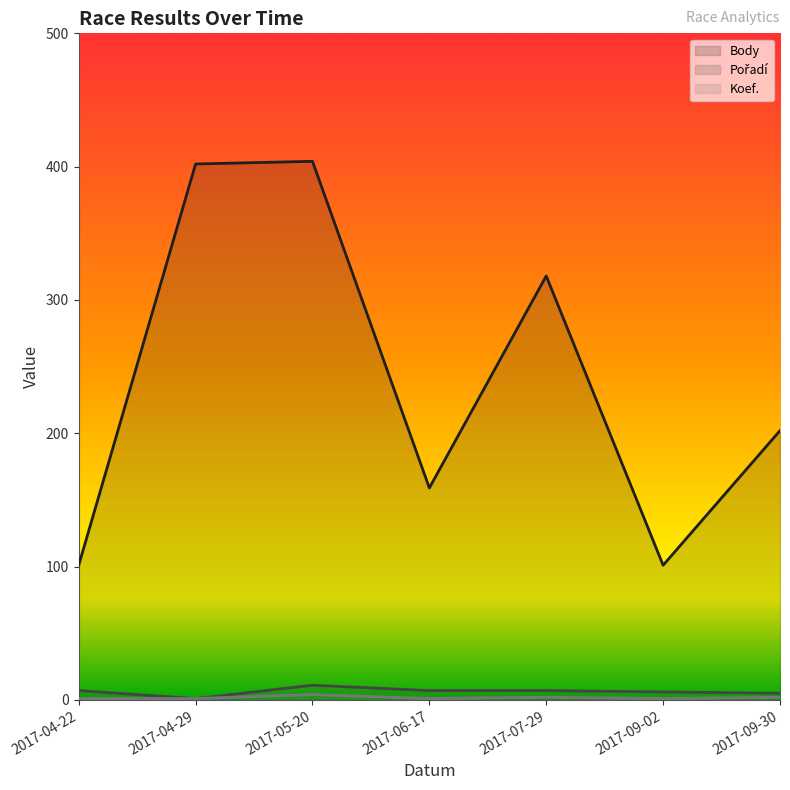

True or false: Pořadí has a value of 3 at 2017-09-02.

False